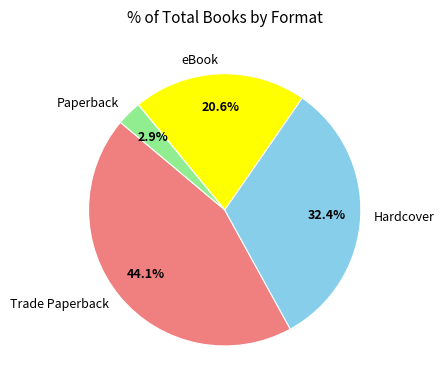

Do Hardcover and Trade Paperback together represent more than half of the pie?

Yes